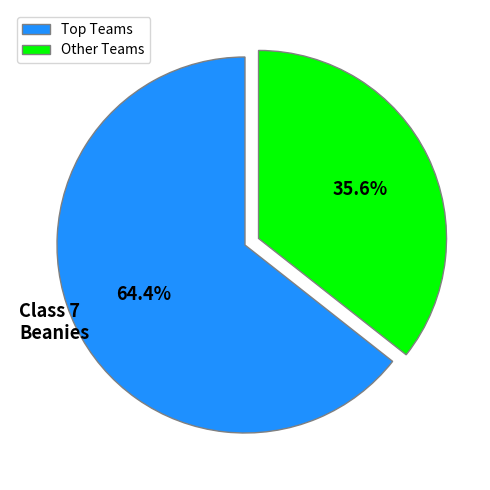

Which slice represents more than half of the pie?

Top Teams